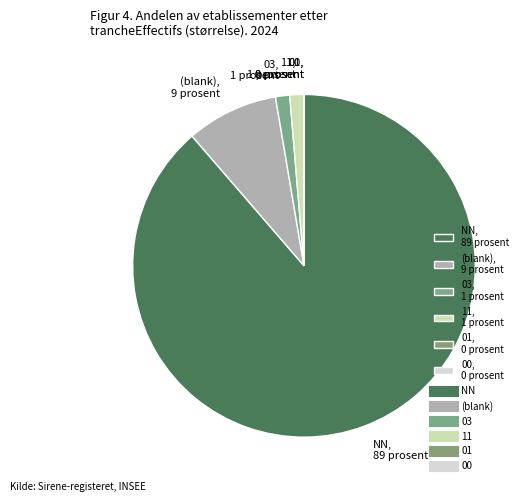

Which category has the biggest portion of the pie?

NN, 89 prosent